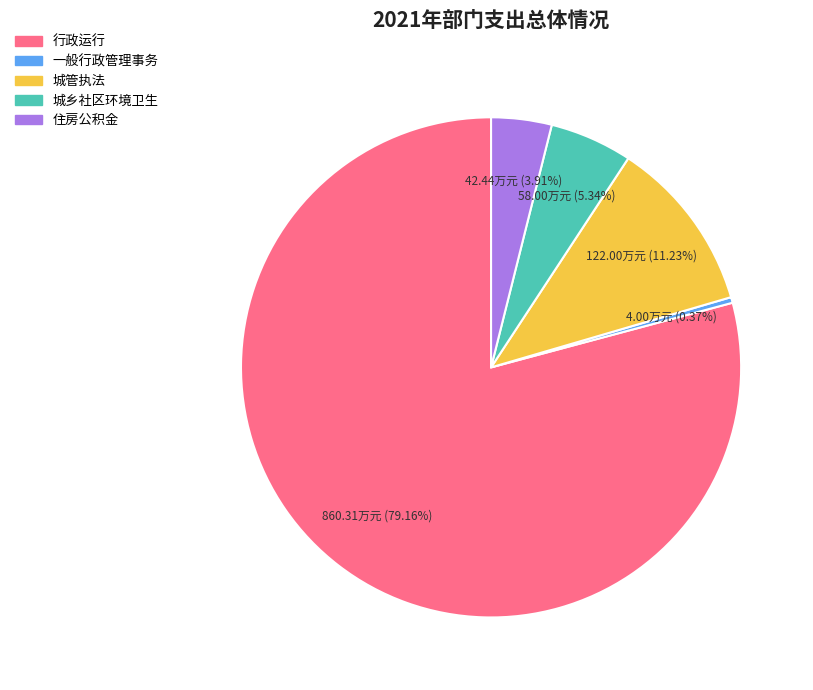

Does any single category account for the majority?

Yes